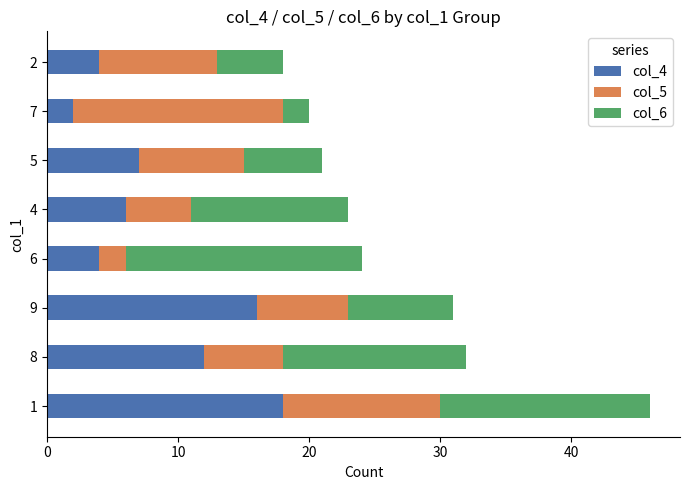

The value of col_4 at 9 is 16. True or false?

True